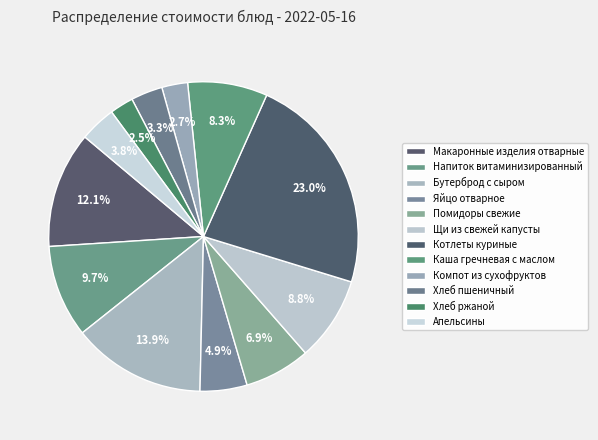

What portion of the pie excludes Щи из свежей капусты?

91.2%